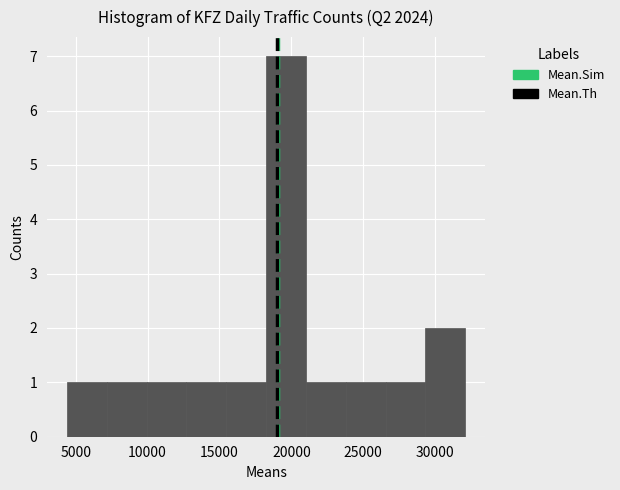

What is the height of the bar covering 26500 to 29500 on the x-axis? Neither the bar edges nor the heights are printed on the chart, so give them approximately, as read against the axes.

1